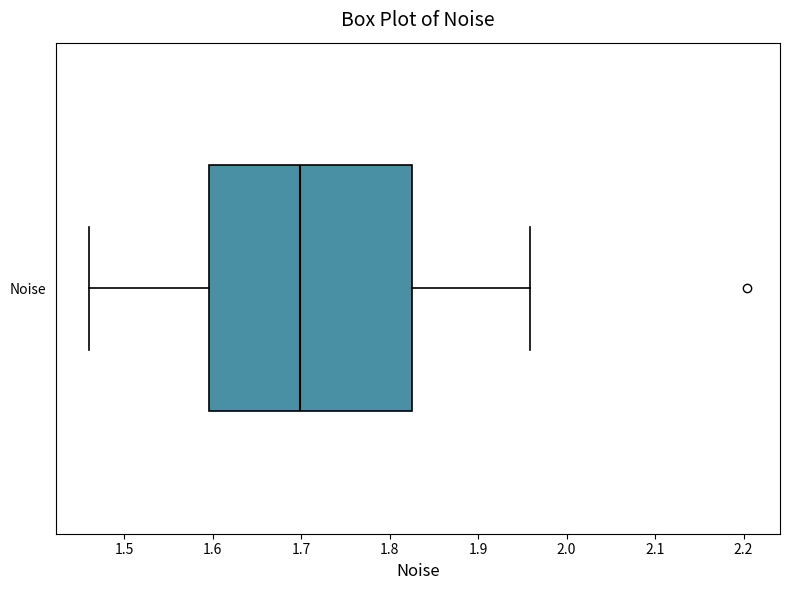

Transcribe this box plot: give where the median line is, the range the box spans, and where the two whiskers end, as read against the x-axis. The values are not printed on the chart, so give them approximately, as read against the axis.

median 1.70, box 1.60 to 1.83, whiskers 1.46 to 1.96